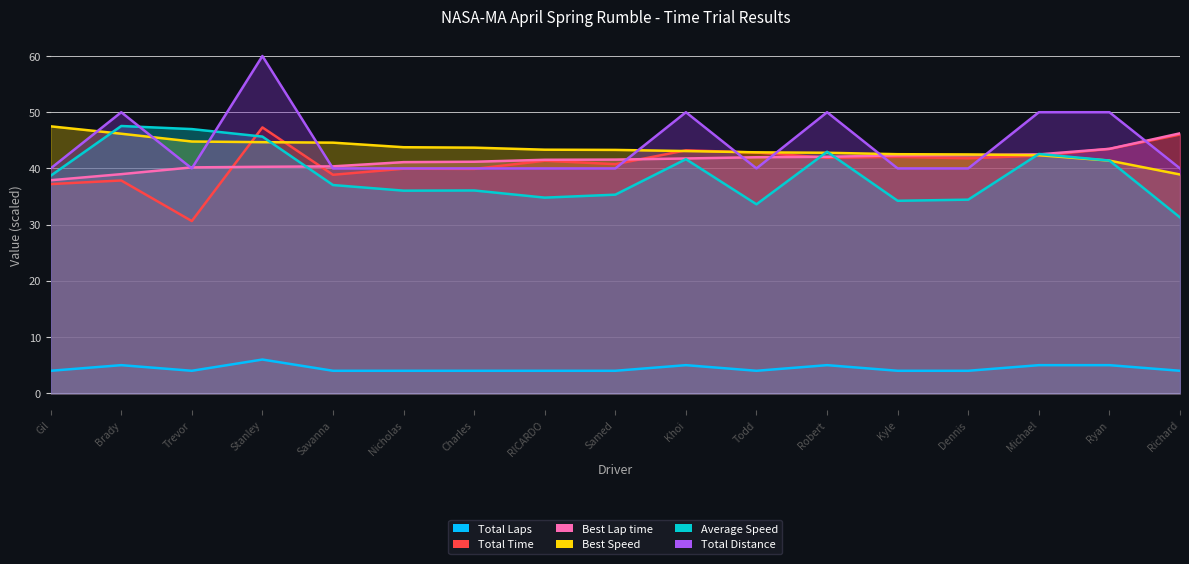

Reading left to right, list all the values displayed in this chart.

Total Laps: 4.0	5.0	4.0	6.0	4.0	4.0	4.0	4.0	4.0	5.0	4.0	5.0	4.0	4.0	5.0	5.0	4.0
Total Time: 37.2	37.9	30.6	47.3	38.9	40.0	39.9	41.4	40.8	43.2	42.8	41.9	42.1	41.8	42.3	43.5	46.0
Best Lap time: 37.9	39.0	40.2	40.3	40.4	41.1	41.2	41.5	41.6	41.8	42.0	42.1	42.3	42.4	42.5	43.5	46.2
Best Speed: 47.5	46.2	44.8	44.7	44.6	43.8	43.7	43.3	43.3	43.1	42.9	42.8	42.5	42.5	42.4	41.4	38.9
Average Speed: 38.7	47.5	47.0	45.7	37.0	36.0	36.1	34.8	35.3	41.6	33.6	43.0	34.2	34.4	42.6	41.4	31.3
Total Distance: 40.0	50.0	40.0	60.0	40.0	40.0	40.0	40.0	40.0	50.0	40.0	50.0	40.0	40.0	50.0	50.0	40.0